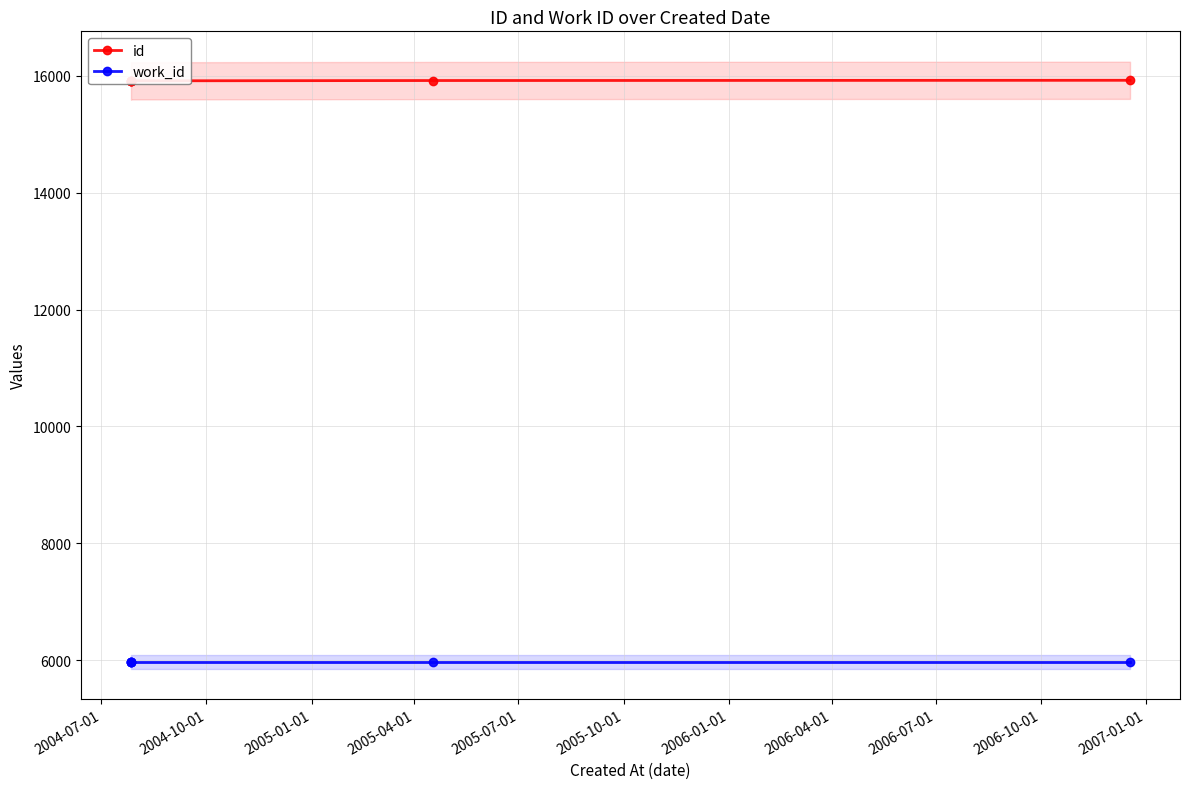

What is the value of the work_id point at the 3rd from the left?

5981